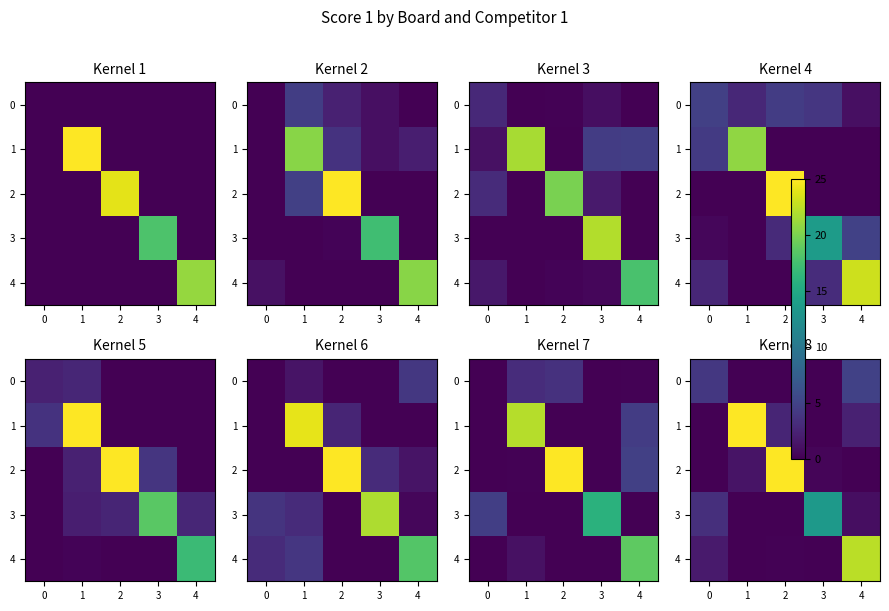

Between 3 and 4, which series saw the biggest shift?

4